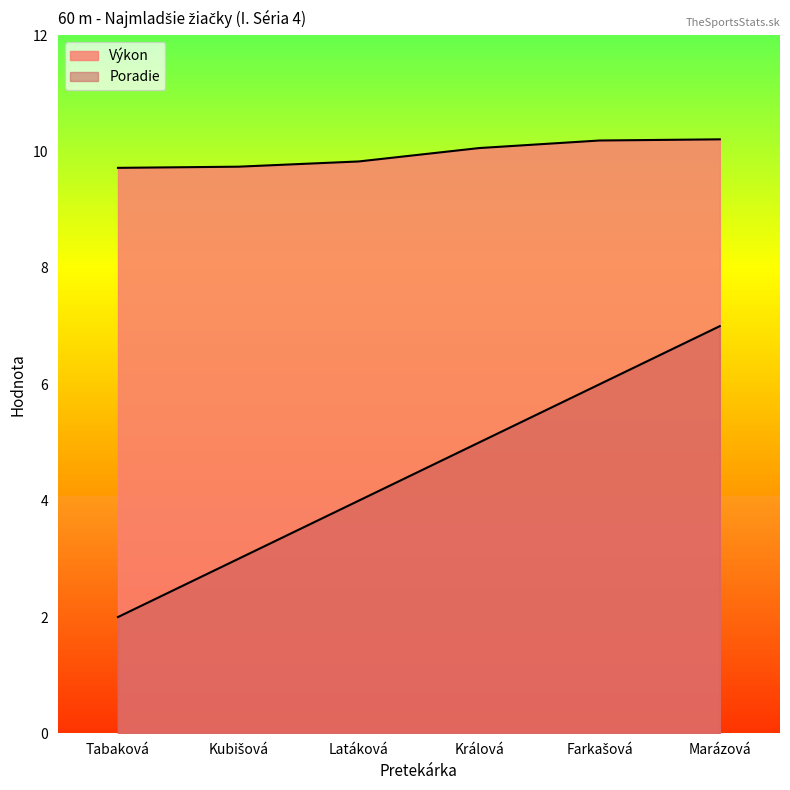

How many data points in Výkon are above 10?

3